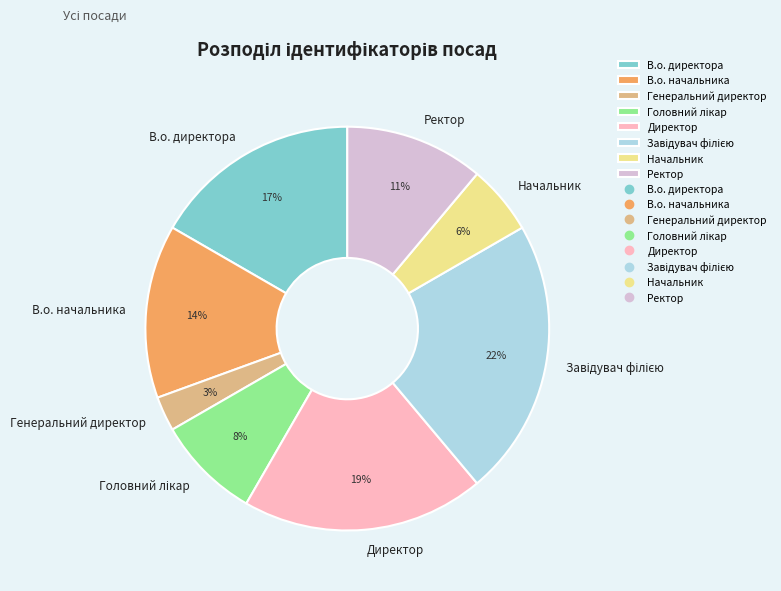

Do В.о. директора and Начальник together represent more than half of the pie?

No